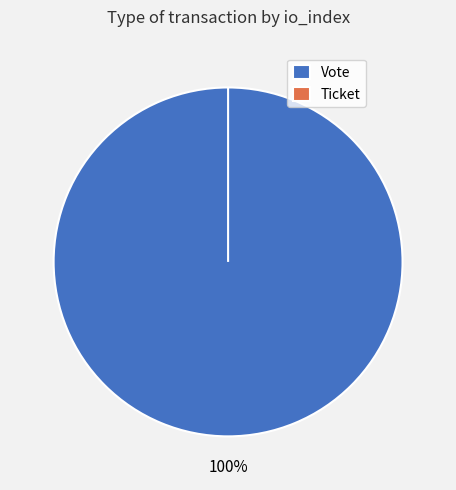

Is there any slice that represents more than half of the pie?

Yes